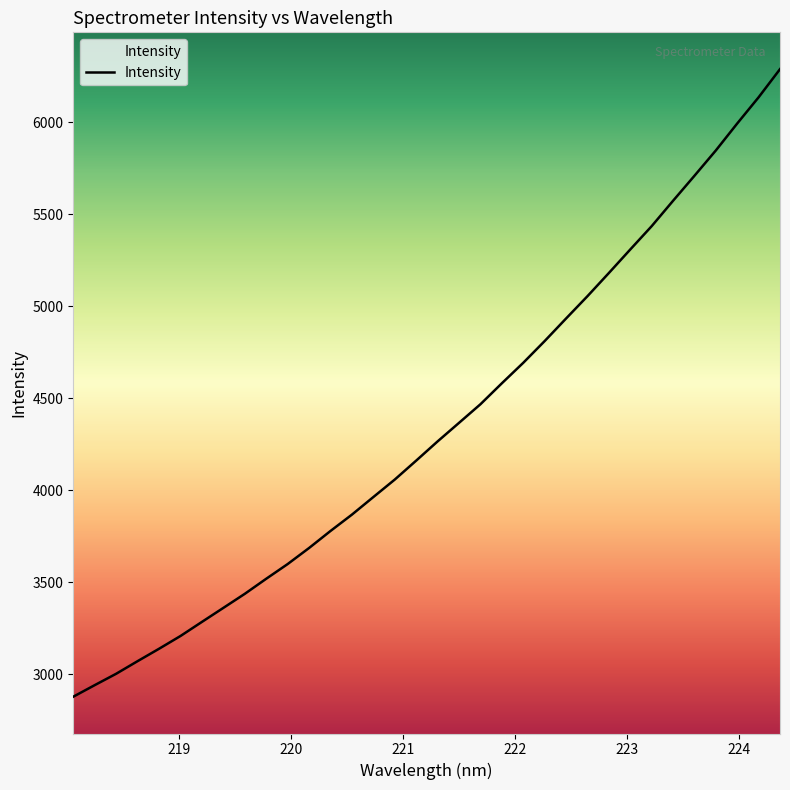

What is the minimum value shown in the chart?

2878.1